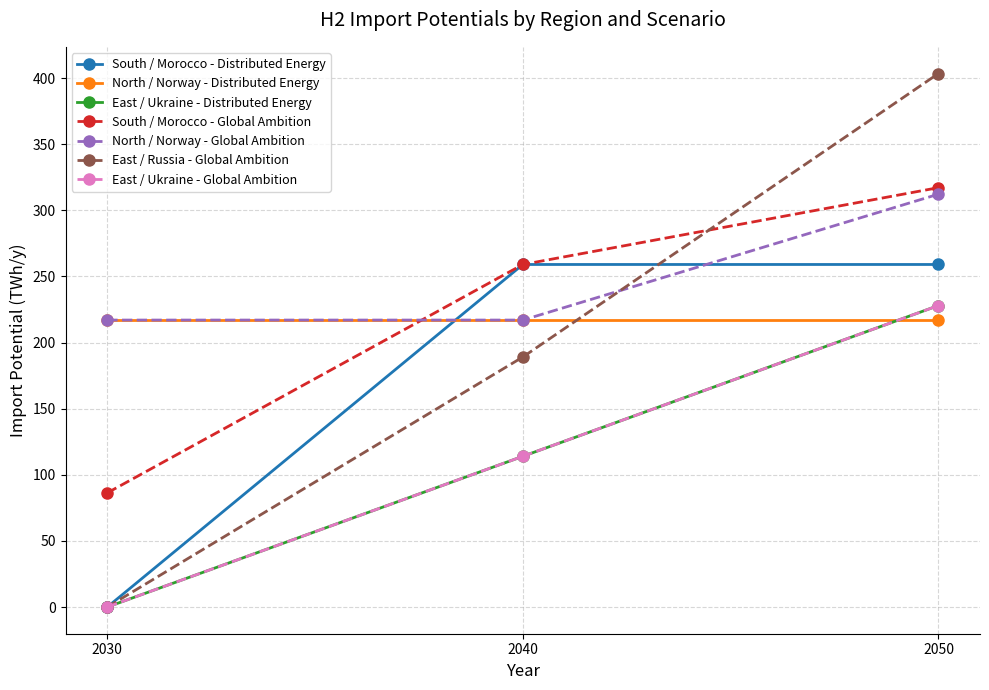

Between 2030 and 2040, which series saw the biggest shift?

South / Morocco - Distributed Energy